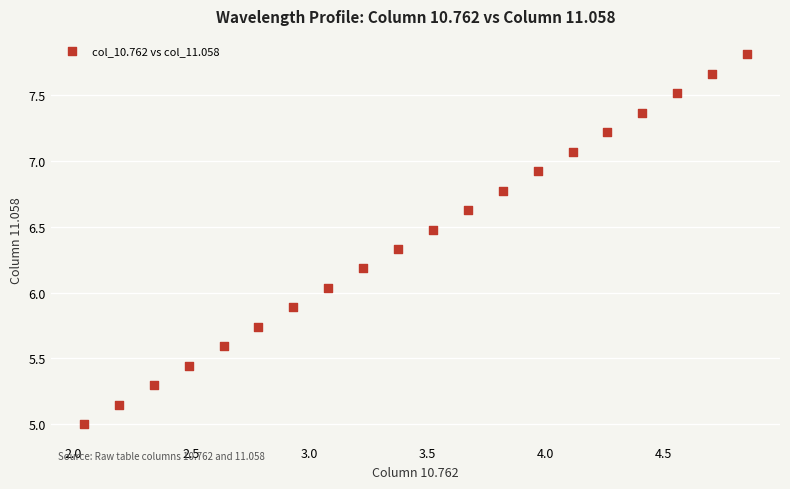

What is the range of Y values (max minus min)?

2.8